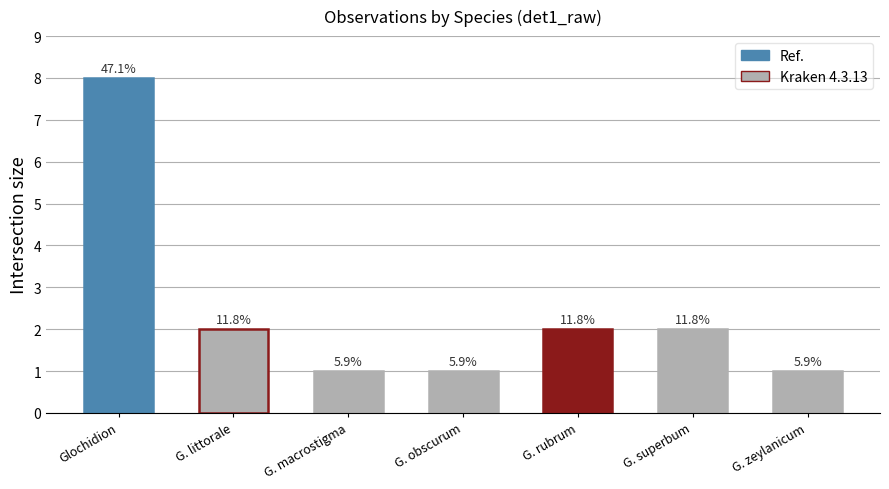

How many bars are there in total?

7